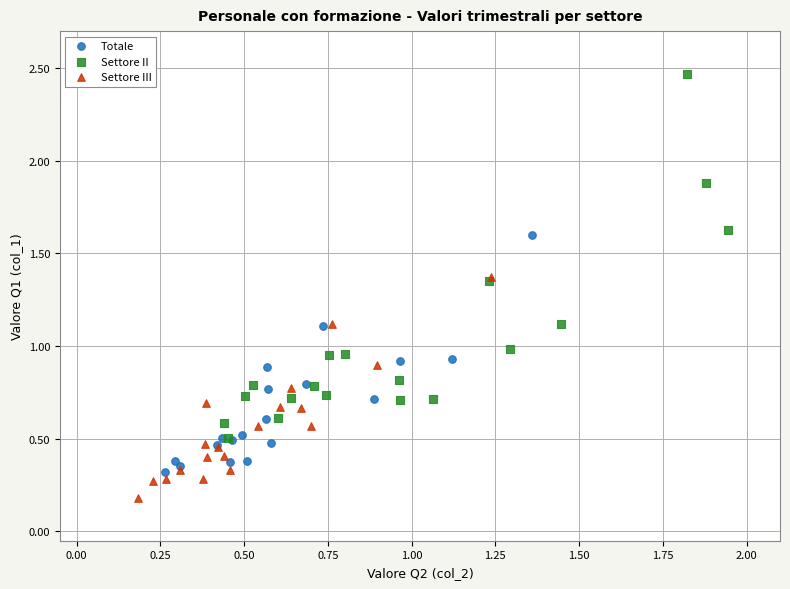

Which series reaches the maximum Y coordinate?

Settore II